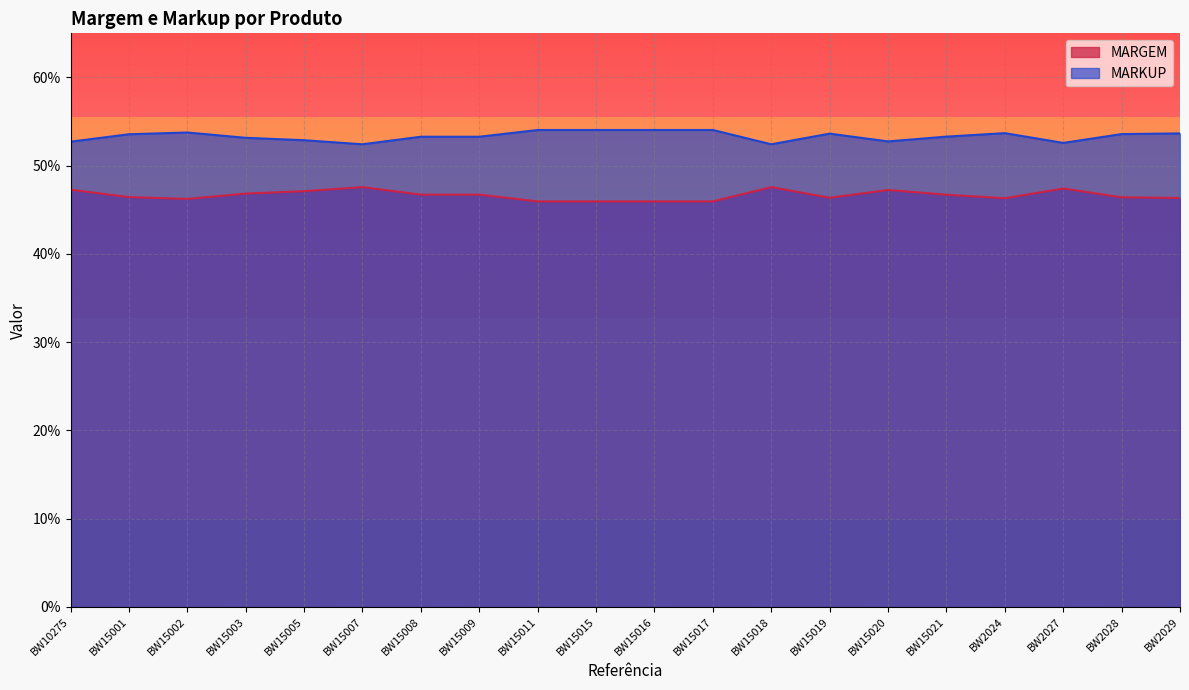

Reading right to left, what are all the values shown in this chart?

MARGEM: BW2029=0.5	BW2028=0.5	BW2027=0.5	BW2024=0.5	BW15021=0.5	BW15020=0.5	BW15019=0.5	BW15018=0.5	BW15017=0.5	BW15016=0.5	BW15015=0.5	BW15011=0.5	BW15009=0.5	BW15008=0.5	BW15007=0.5	BW15005=0.5	BW15003=0.5	BW15002=0.5	BW15001=0.5	BW10275=0.5
MARKUP: BW2029=0.5	BW2028=0.5	BW2027=0.5	BW2024=0.5	BW15021=0.5	BW15020=0.5	BW15019=0.5	BW15018=0.5	BW15017=0.5	BW15016=0.5	BW15015=0.5	BW15011=0.5	BW15009=0.5	BW15008=0.5	BW15007=0.5	BW15005=0.5	BW15003=0.5	BW15002=0.5	BW15001=0.5	BW10275=0.5